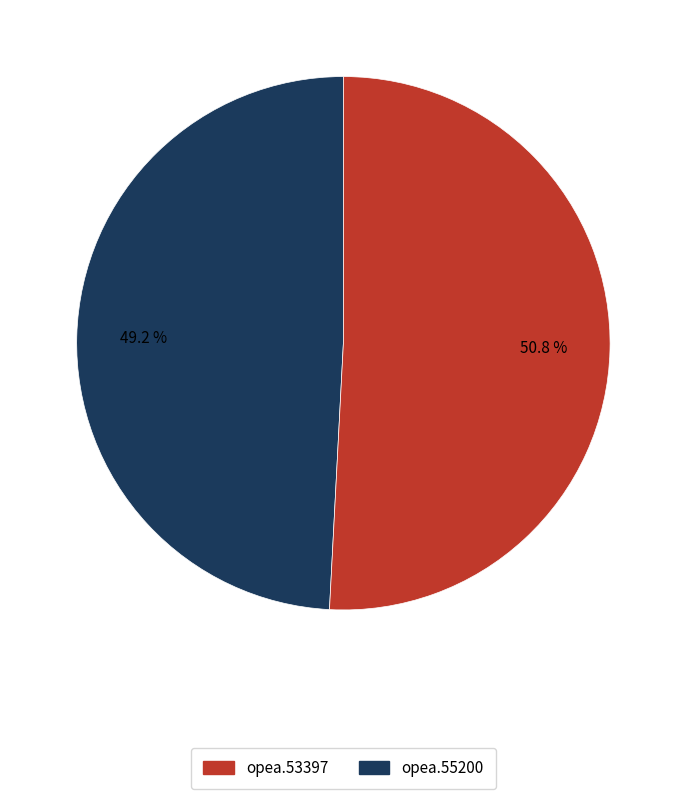

Rank the categories by value from highest to lowest.

opea.55200, opea.53397